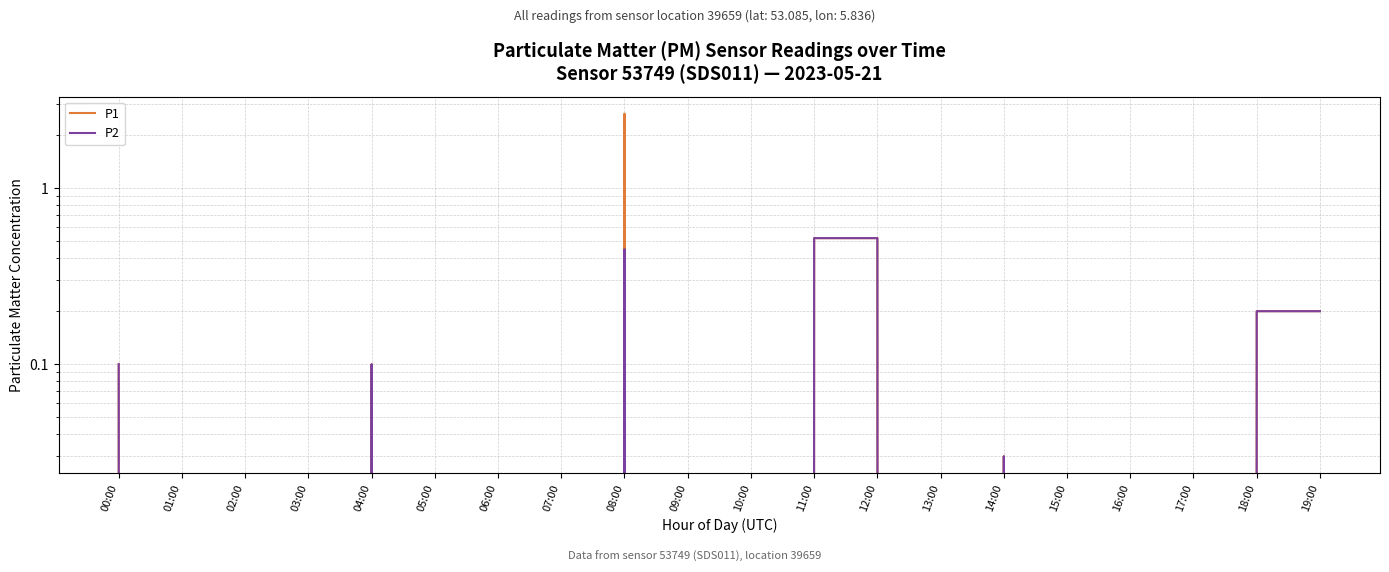

Where is the first local maximum for P2?

04:00